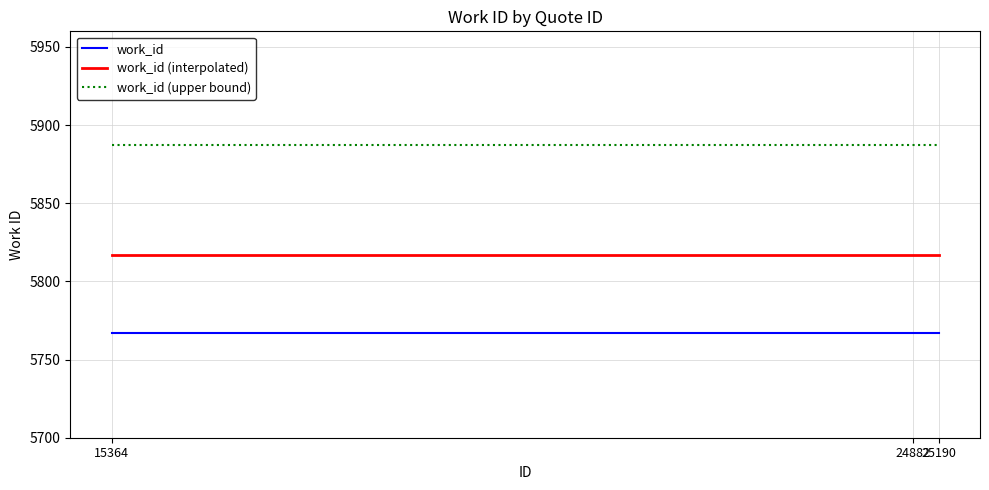

Is it true that work_id (interpolated) equals 5817 at 15364?

True